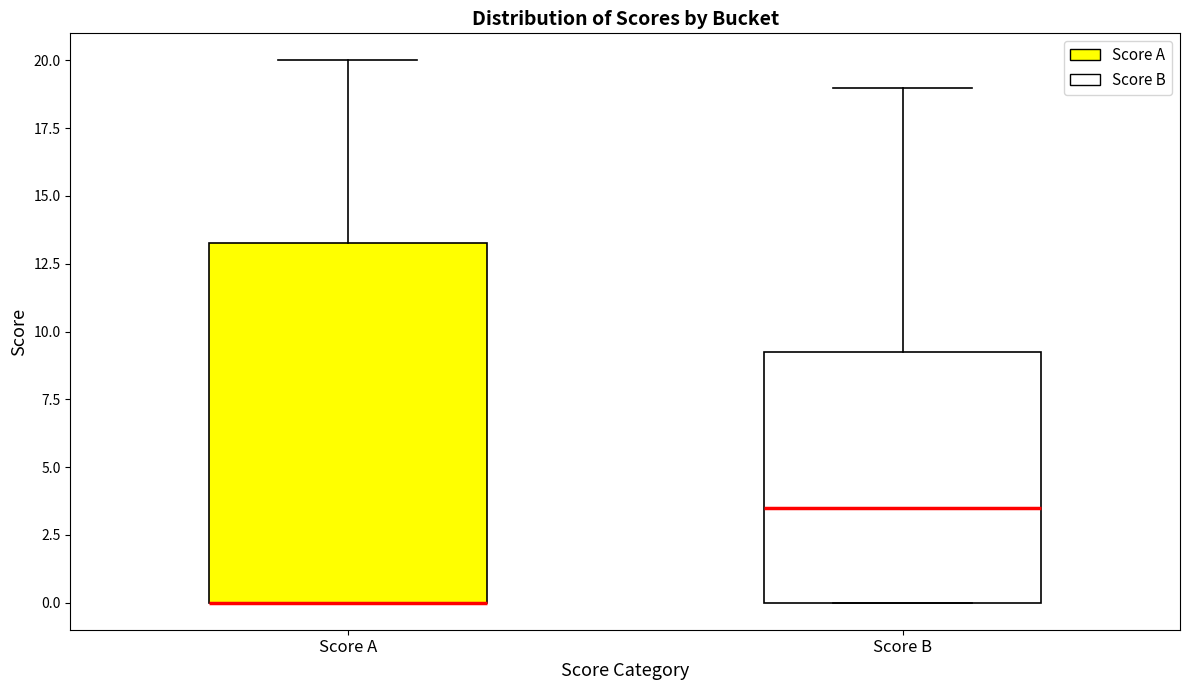

Reading left to right, read every box against the y-axis: the position of its median line, the range the box covers, and the ends of its whiskers. The values are not printed on the chart, so give them approximately, as read against the axis.

Score A: median 0.0 (drawn on the box's lower edge), box 0.0 to 13.5, whiskers 0.0 to 20.0
Score B: median 3.5, box 0.0 to 9.5, whiskers 0.0 to 19.0